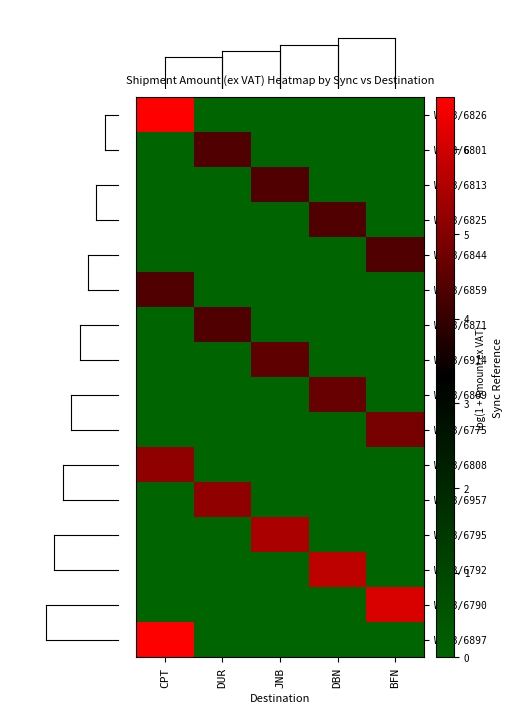

What is the total value across all series at DUR?

13.9